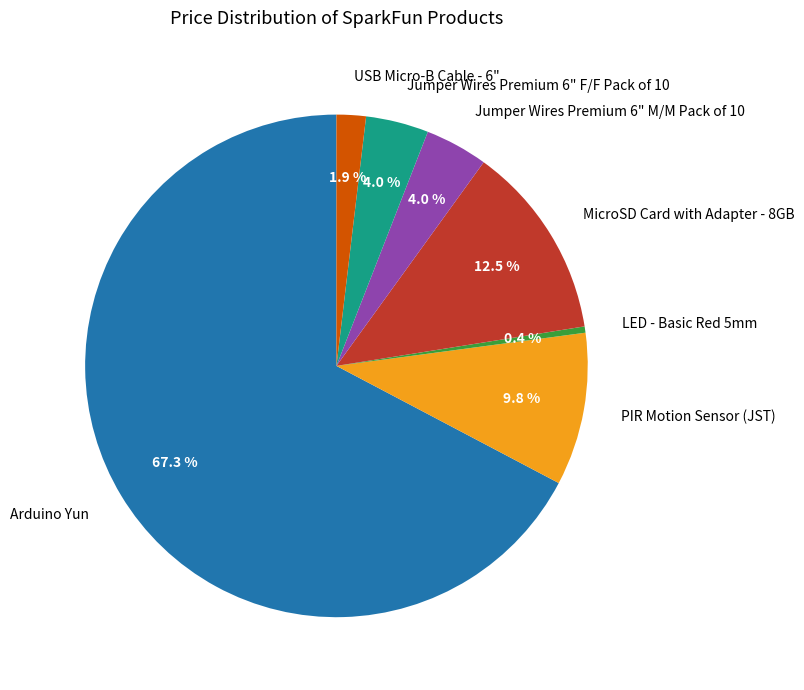

Between Jumper Wires Premium 6" F/F Pack of 10 and Arduino Yun, which is larger?

Arduino Yun